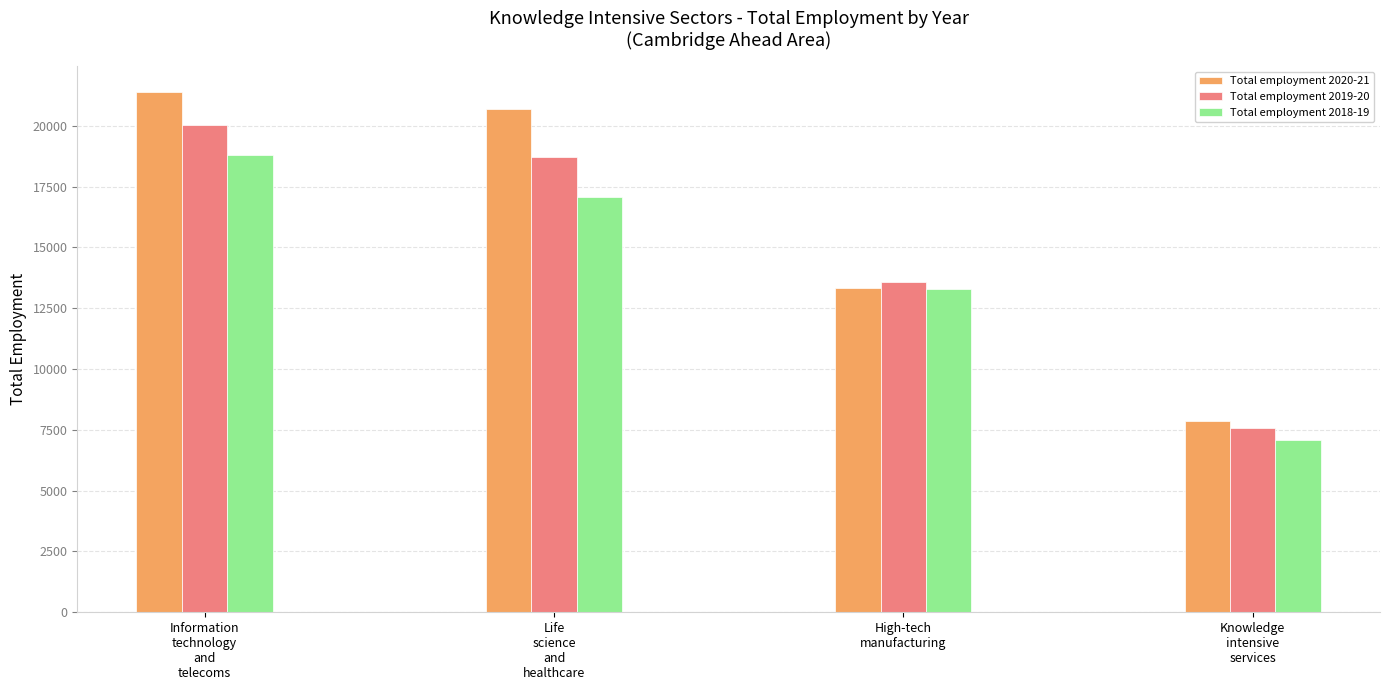

What is the label of the 3rd bar from the right?

Life
science
and
healthcare